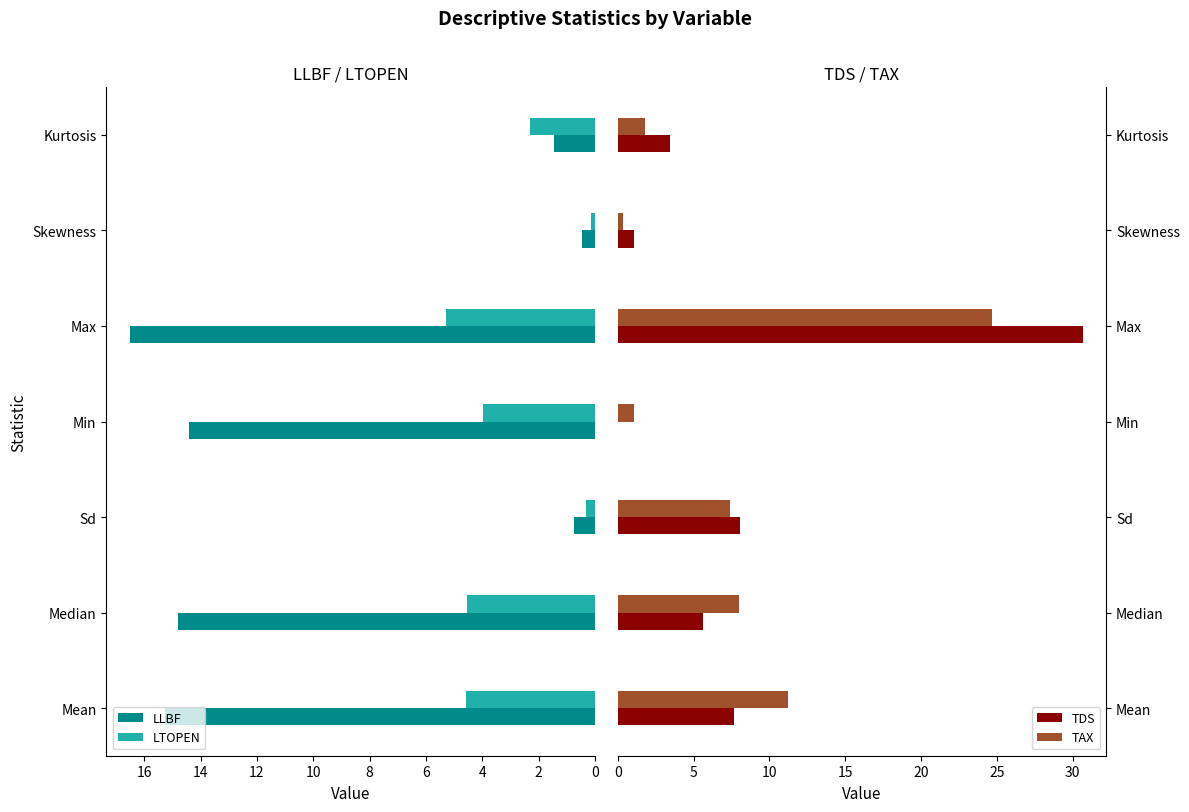

True or false: TAX has a value of 35.7 at Max.

False